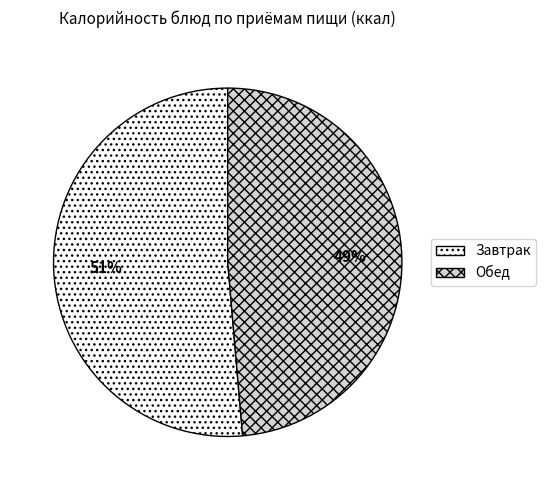

How many segments does this pie chart have?

2